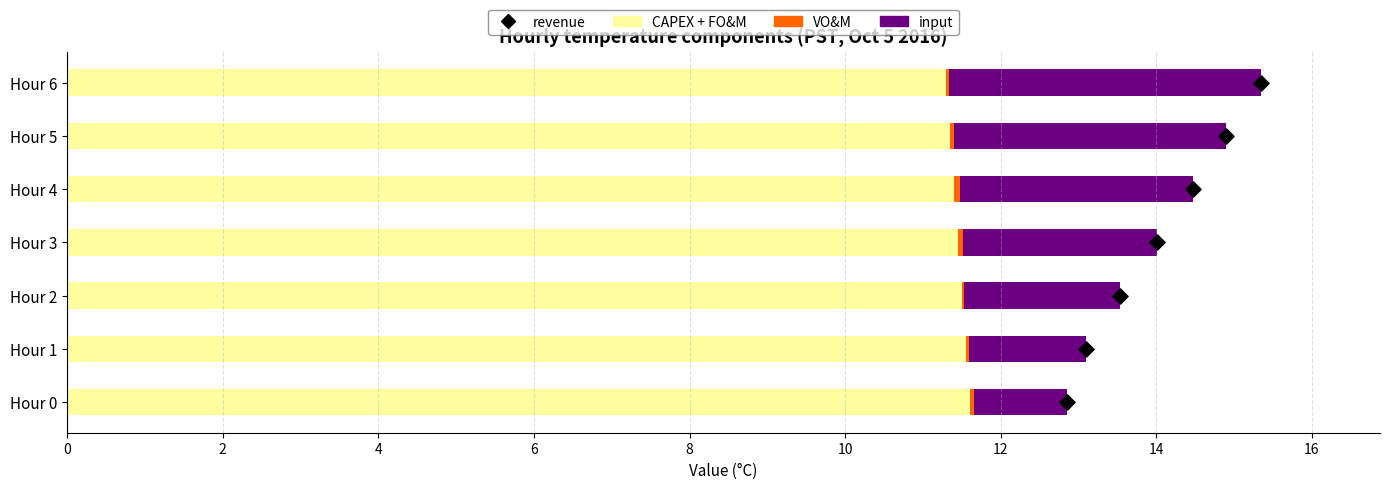

Which series has the largest total across all categories?

CAPEX + FO&M